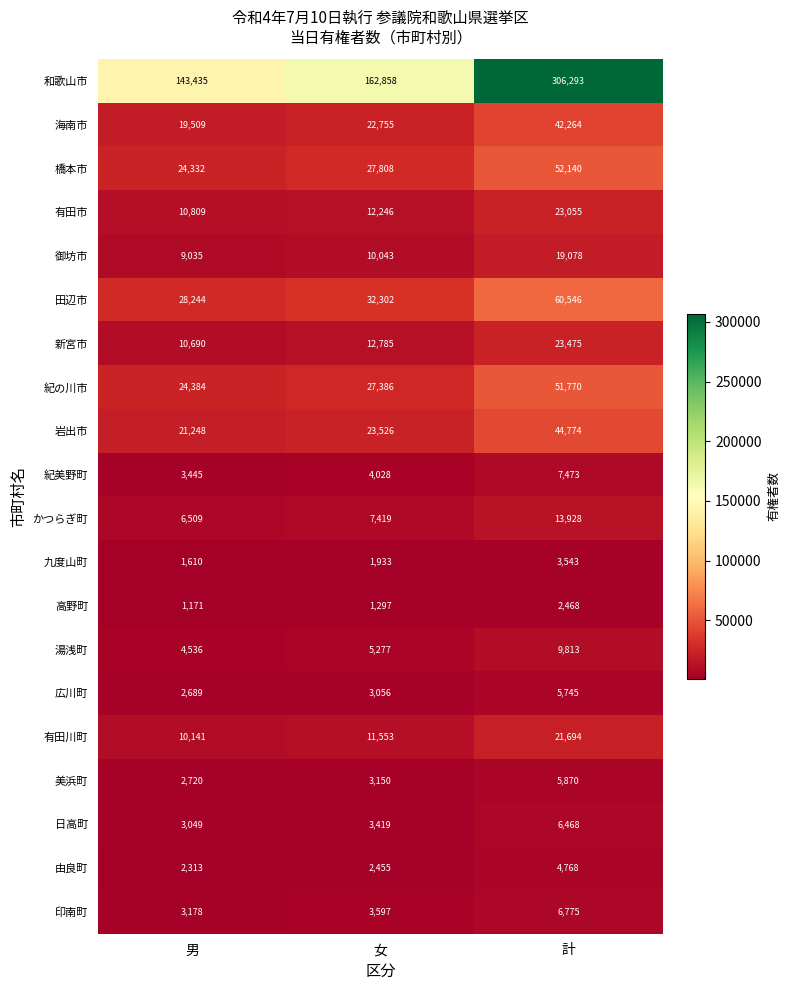

How many series are shown in this chart?

20